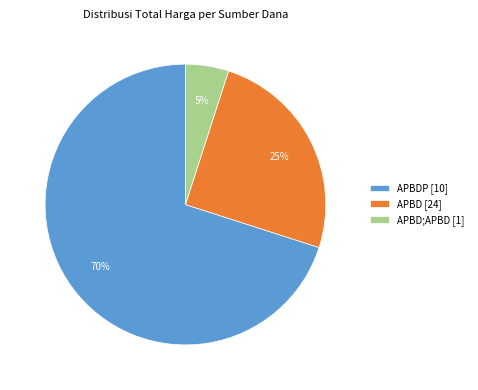

Count the number of slices in the pie.

3